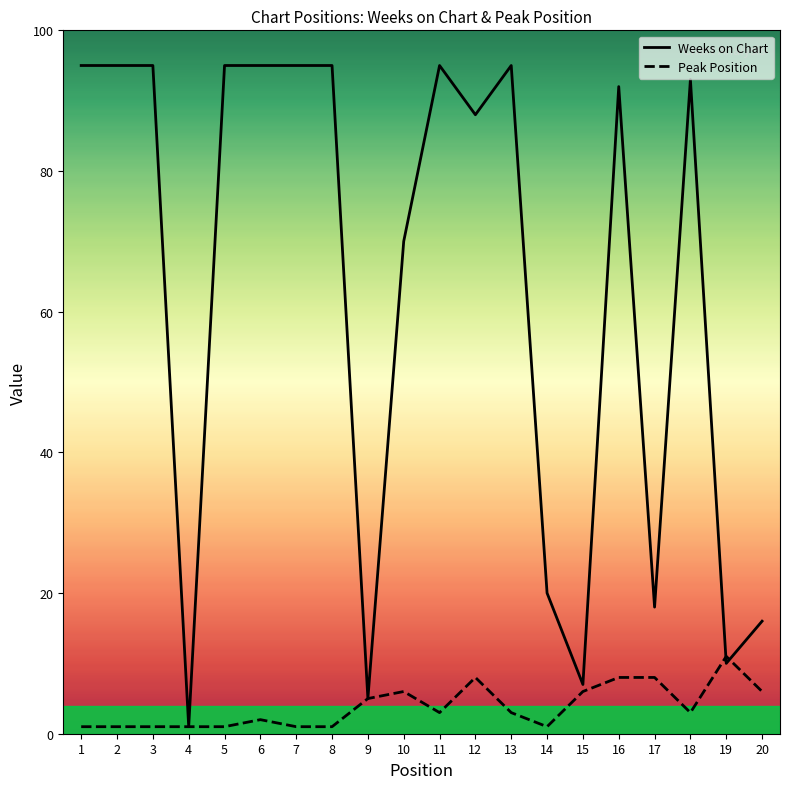

What is the difference between the maximum and minimum values in the Weeks on Chart series?

94